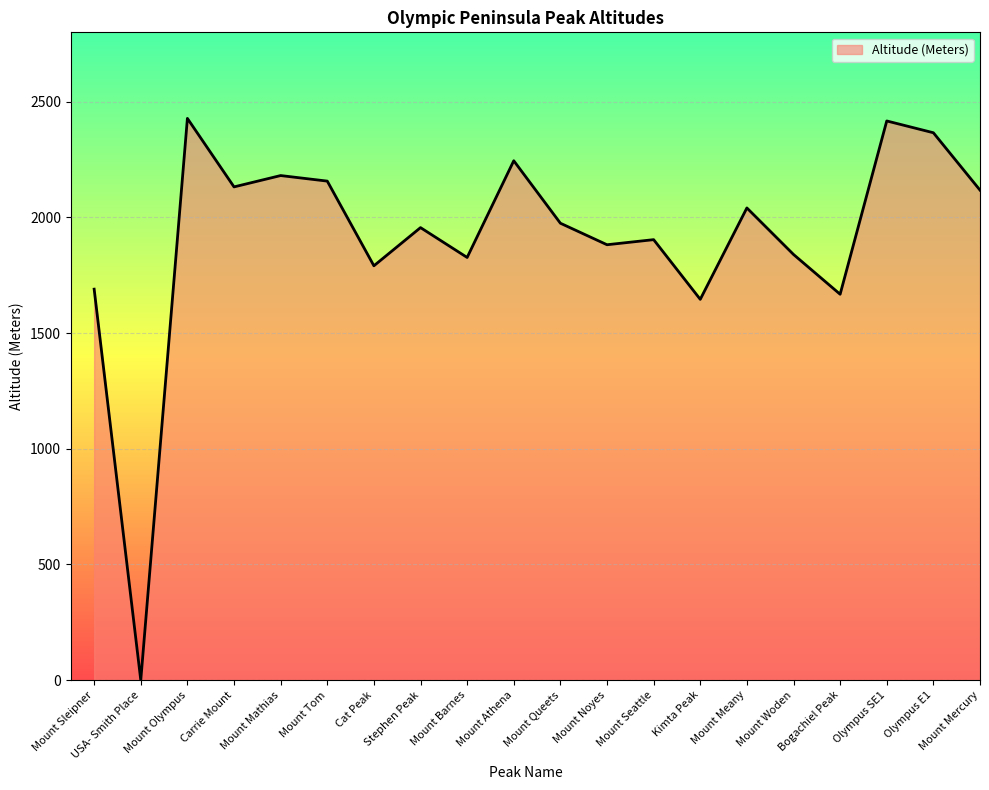

Is it true that the value at Mount Tom is 798?

False